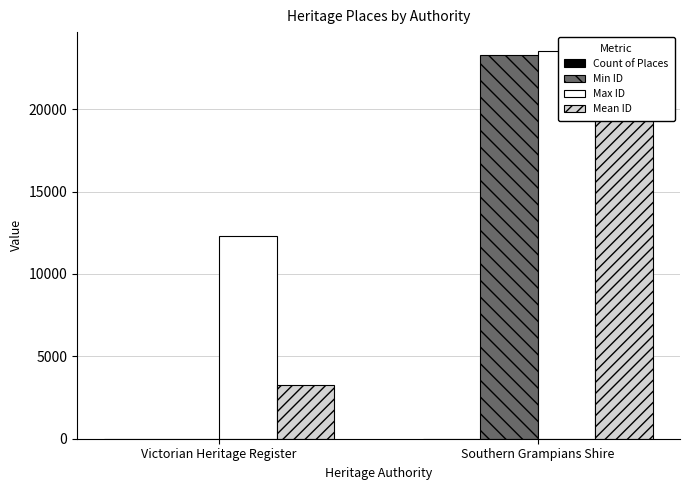

At how many categories does at least one series exceed 12685?

1